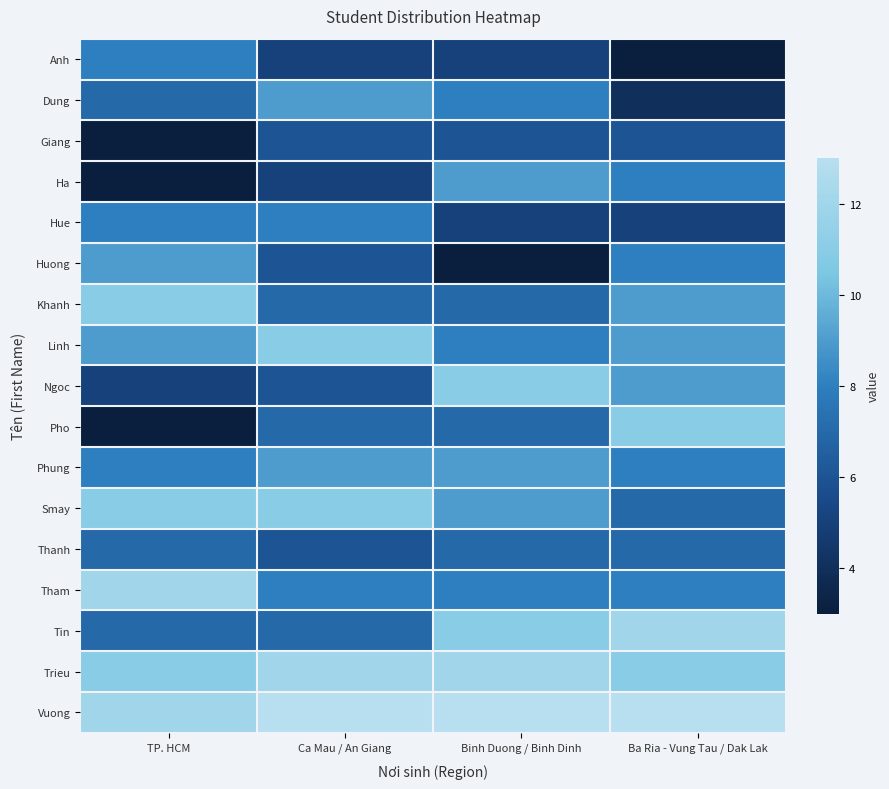

What is the minimum value shown in the chart?

3